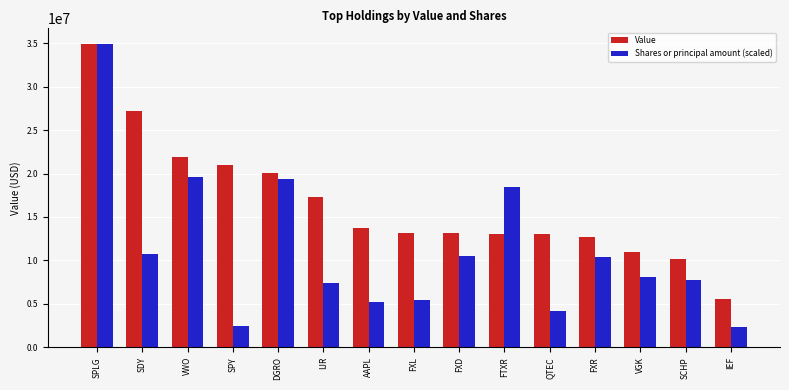

Is the value of Shares or principal amount (scaled) at VGK greater than the value of Value at SDY?

No